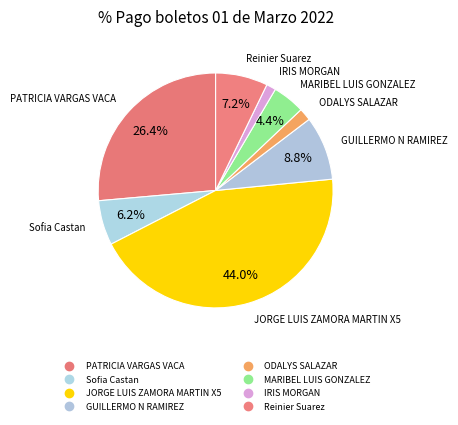

How many segments does this pie chart have?

8